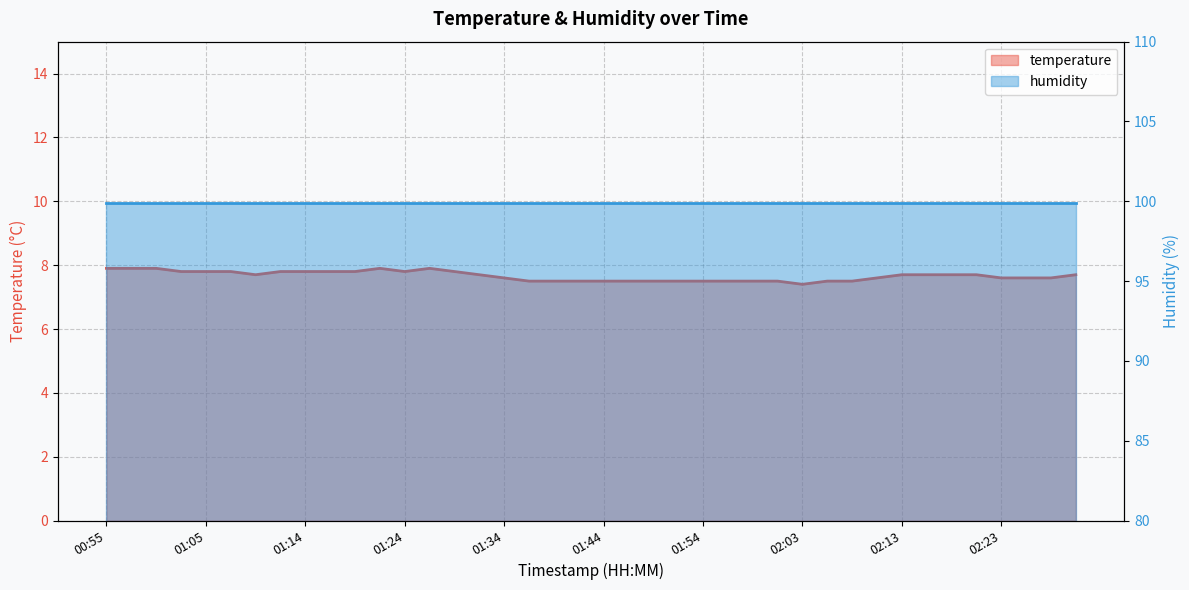

Rank the categories by value from lowest to highest.

02:03, 01:36, 01:39, 01:41, 01:44, 01:46, 01:49, 01:51, 01:54, 01:56, 01:58, 02:01, 02:06, 02:08, 01:34, 02:11, 02:23, 02:25, 02:28, 01:09, 01:31, 02:13, 02:16, 02:18, 02:20, 02:30, 01:02, 01:05, 01:07, 01:12, 01:14, 01:17, 01:19, 01:24, 01:29, 00:55, 00:57, 01:00, 01:22, 01:27